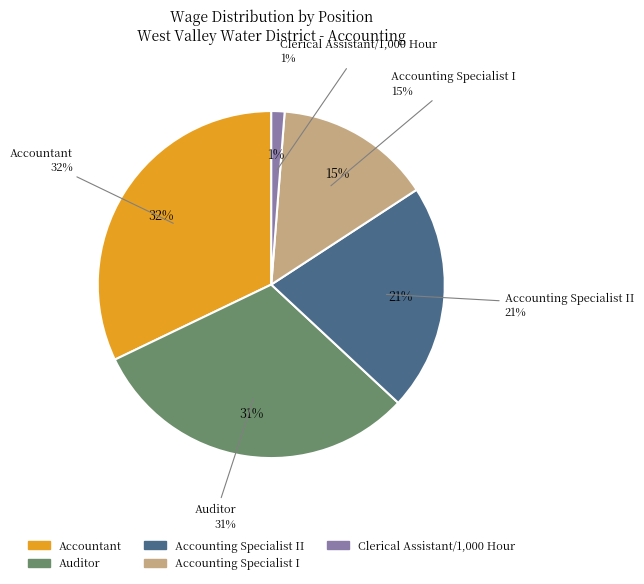

What is the change in value from Auditor to Accounting Specialist II?

-26993